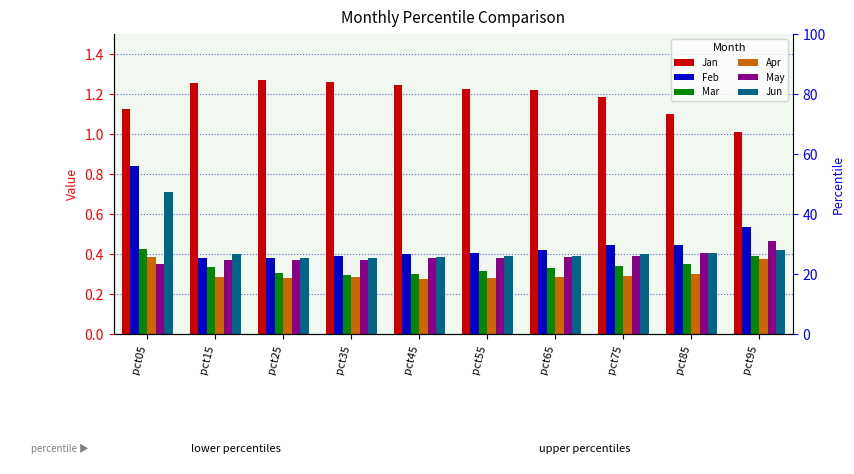

What is the value of the May bar at the 9th from the left?

0.4